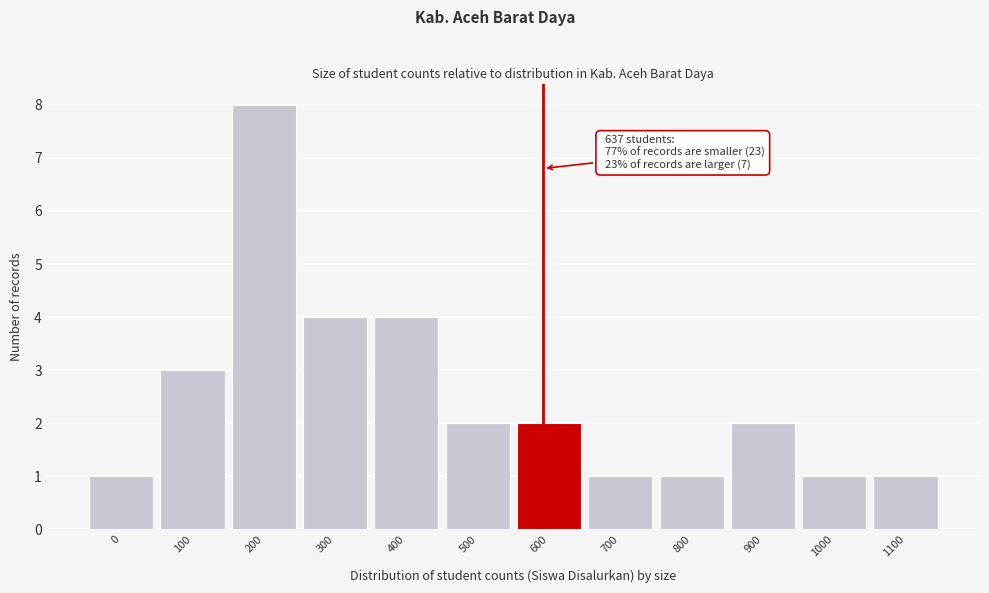

Reading left to right, extract all data points from this chart.

1	3	8	4	4	2	2	1	1	2	1	1